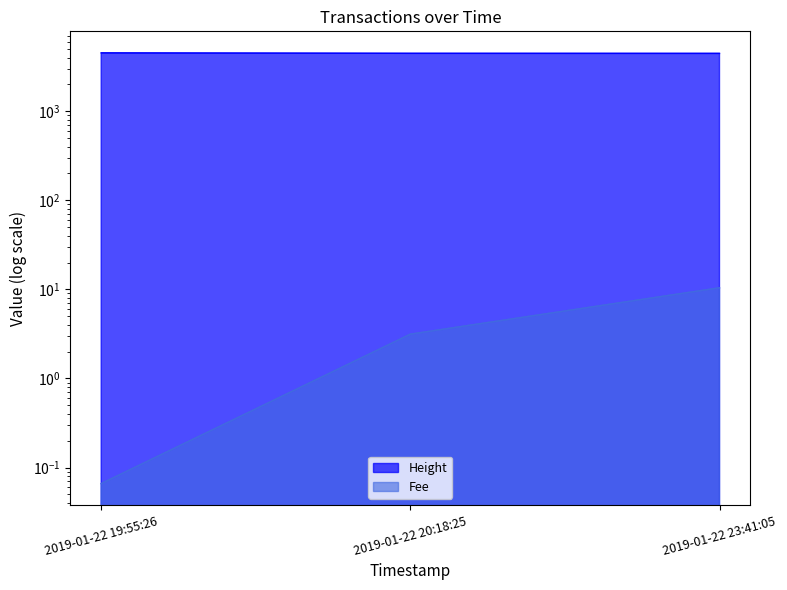

At which label does Fee reach its minimum?

2019-01-22 19:55:26